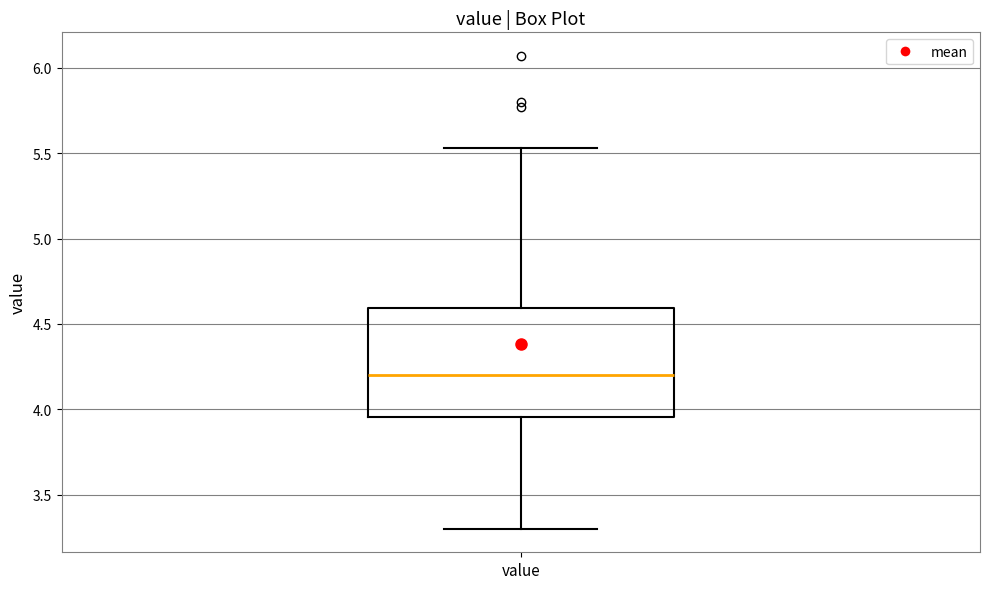

Transcribe this box plot: give where the median line is, the range the box spans, and where the two whiskers end, as read against the y-axis. The values are not printed on the chart, so give them approximately, as read against the axis.

median 4.20, box 3.95 to 4.60, whiskers 3.30 to 5.55